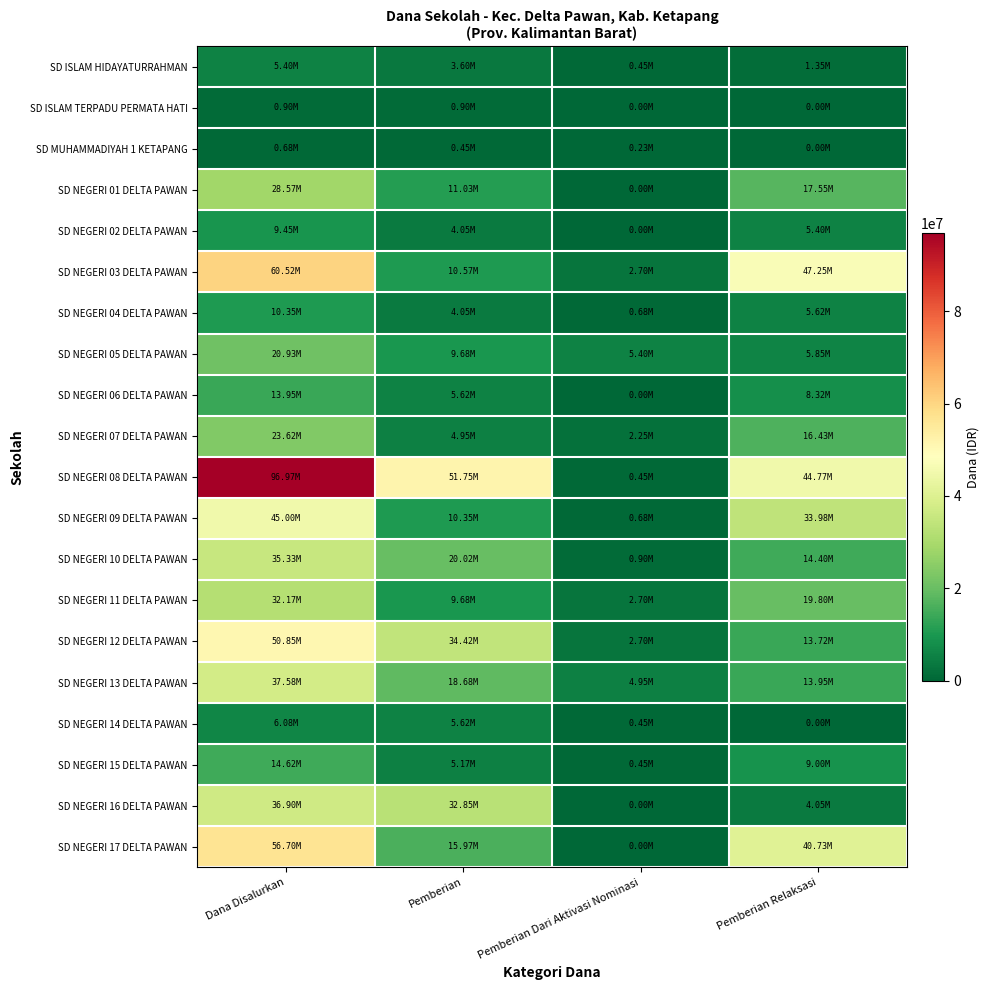

Reading right to left, list all the values displayed in this chart.

SD ISLAM HIDAYATURRAHMAN: Pemberian Relaksasi=1350000	Pemberian Dari Aktivasi Nominasi=450000	Pemberian=3600000	Dana Disalurkan=5400000
SD ISLAM TERPADU PERMATA HATI: Pemberian Relaksasi=0	Pemberian Dari Aktivasi Nominasi=0	Pemberian=900000	Dana Disalurkan=900000
SD MUHAMMADIYAH 1 KETAPANG: Pemberian Relaksasi=0	Pemberian Dari Aktivasi Nominasi=225000	Pemberian=450000	Dana Disalurkan=675000
SD NEGERI 01 DELTA PAWAN: Pemberian Relaksasi=17550000	Pemberian Dari Aktivasi Nominasi=0	Pemberian=11025000	Dana Disalurkan=28575000
SD NEGERI 02 DELTA PAWAN: Pemberian Relaksasi=5400000	Pemberian Dari Aktivasi Nominasi=0	Pemberian=4050000	Dana Disalurkan=9450000
SD NEGERI 03 DELTA PAWAN: Pemberian Relaksasi=47250000	Pemberian Dari Aktivasi Nominasi=2700000	Pemberian=10575000	Dana Disalurkan=60525000
SD NEGERI 04 DELTA PAWAN: Pemberian Relaksasi=5625000	Pemberian Dari Aktivasi Nominasi=675000	Pemberian=4050000	Dana Disalurkan=10350000
SD NEGERI 05 DELTA PAWAN: Pemberian Relaksasi=5850000	Pemberian Dari Aktivasi Nominasi=5400000	Pemberian=9675000	Dana Disalurkan=20925000
SD NEGERI 06 DELTA PAWAN: Pemberian Relaksasi=8325000	Pemberian Dari Aktivasi Nominasi=0	Pemberian=5625000	Dana Disalurkan=13950000
SD NEGERI 07 DELTA PAWAN: Pemberian Relaksasi=16425000	Pemberian Dari Aktivasi Nominasi=2250000	Pemberian=4950000	Dana Disalurkan=23625000
SD NEGERI 08 DELTA PAWAN: Pemberian Relaksasi=44775000	Pemberian Dari Aktivasi Nominasi=450000	Pemberian=51750000	Dana Disalurkan=96975000
SD NEGERI 09 DELTA PAWAN: Pemberian Relaksasi=33975000	Pemberian Dari Aktivasi Nominasi=675000	Pemberian=10350000	Dana Disalurkan=45000000
SD NEGERI 10 DELTA PAWAN: Pemberian Relaksasi=14400000	Pemberian Dari Aktivasi Nominasi=900000	Pemberian=20025000	Dana Disalurkan=35325000
SD NEGERI 11 DELTA PAWAN: Pemberian Relaksasi=19800000	Pemberian Dari Aktivasi Nominasi=2700000	Pemberian=9675000	Dana Disalurkan=32175000
SD NEGERI 12 DELTA PAWAN: Pemberian Relaksasi=13725000	Pemberian Dari Aktivasi Nominasi=2700000	Pemberian=34425000	Dana Disalurkan=50850000
SD NEGERI 13 DELTA PAWAN: Pemberian Relaksasi=13950000	Pemberian Dari Aktivasi Nominasi=4950000	Pemberian=18675000	Dana Disalurkan=37575000
SD NEGERI 14 DELTA PAWAN: Pemberian Relaksasi=0	Pemberian Dari Aktivasi Nominasi=450000	Pemberian=5625000	Dana Disalurkan=6075000
SD NEGERI 15 DELTA PAWAN: Pemberian Relaksasi=9000000	Pemberian Dari Aktivasi Nominasi=450000	Pemberian=5175000	Dana Disalurkan=14625000
SD NEGERI 16 DELTA PAWAN: Pemberian Relaksasi=4050000	Pemberian Dari Aktivasi Nominasi=0	Pemberian=32850000	Dana Disalurkan=36900000
SD NEGERI 17 DELTA PAWAN: Pemberian Relaksasi=40725000	Pemberian Dari Aktivasi Nominasi=0	Pemberian=15975000	Dana Disalurkan=56700000